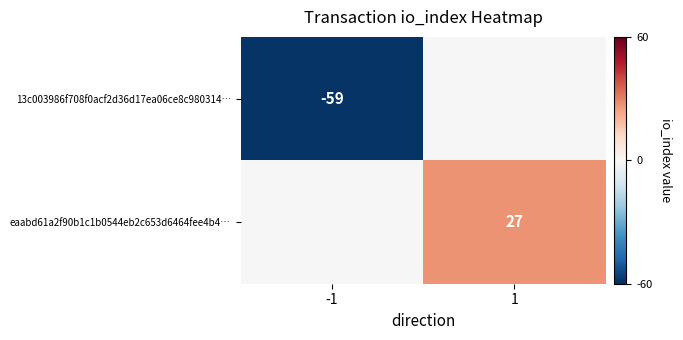

Is the value of 13c003986f708f0acf2d36d17ea06ce8c980314… at -1 greater than the value of eaabd61a2f90b1c1b0544eb2c653d6464fee4b4… at 1?

No